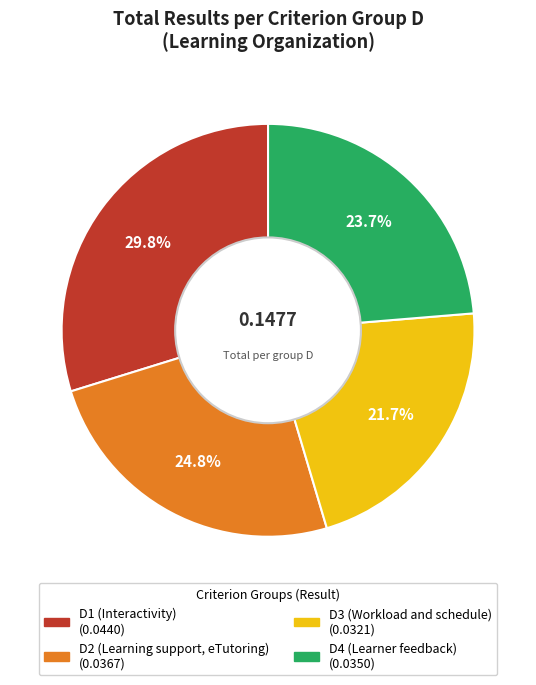

Which category has the biggest portion of the pie?

D1 (Interactivity)